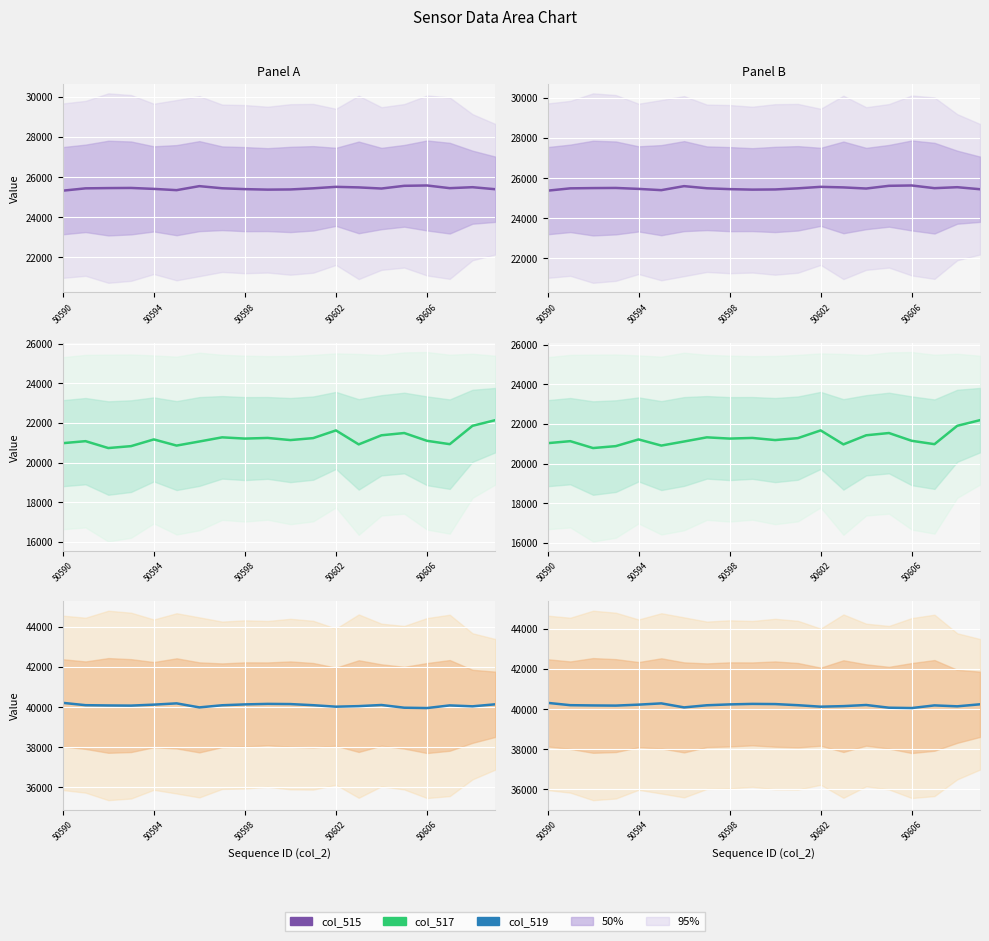

True or false: col_515 has a value of 25433 at 10.

True